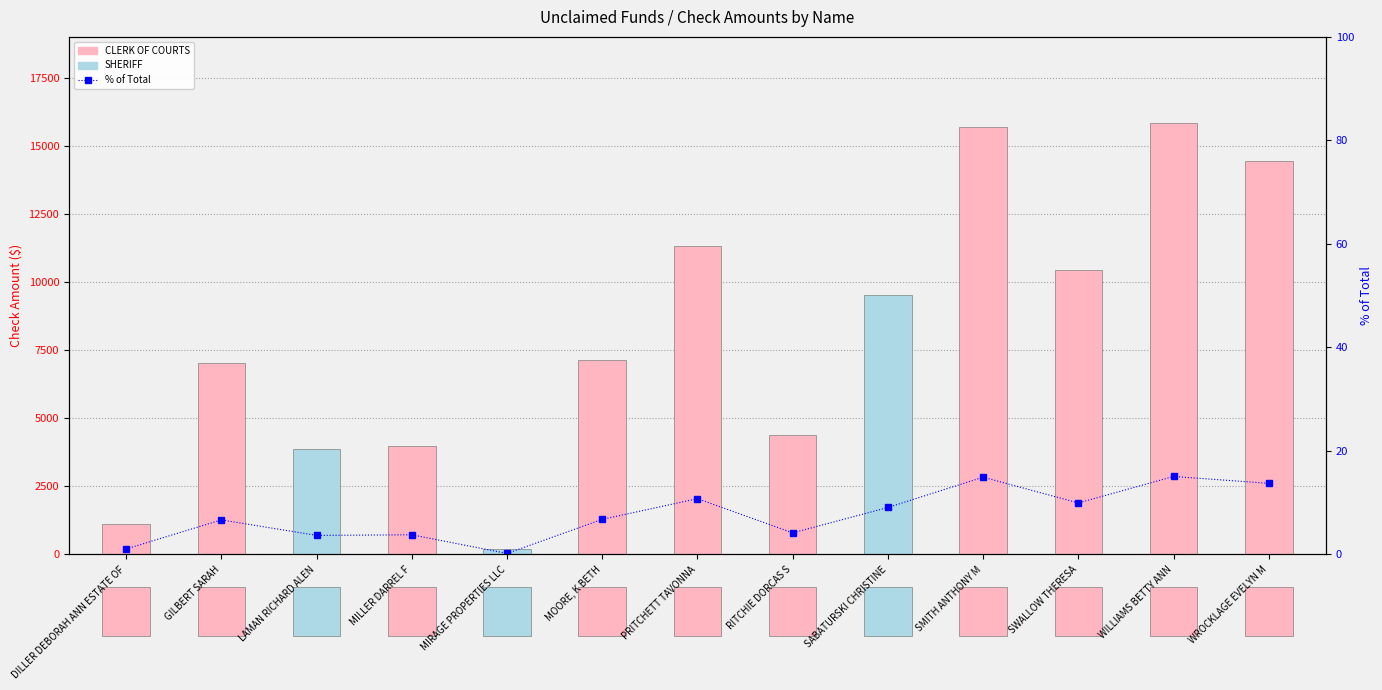

Which category has the highest value in the CHECK AMOUNT series?

WILLIAMS BETTY ANN